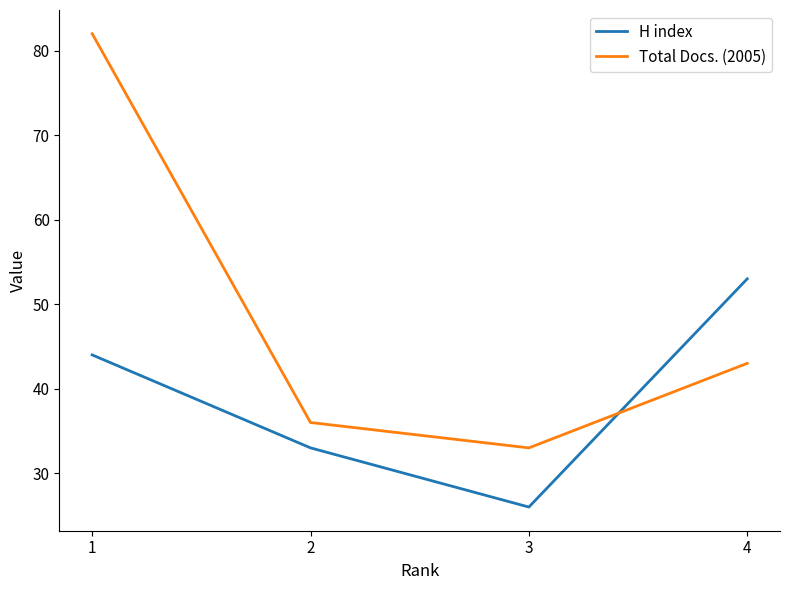

Rank the categories by H index value from highest to lowest.

4, 1, 2, 3